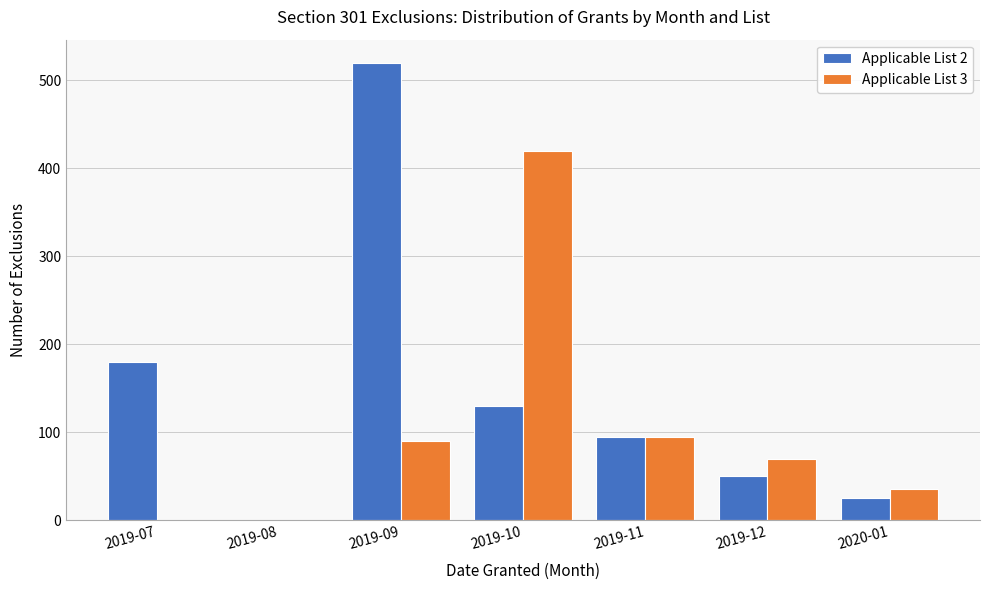

Reading right to left, extract all data points from this chart.

Applicable List 2: 2020-01=25	2019-12=50	2019-11=95	2019-10=130	2019-09=520	2019-08=0	2019-07=180
Applicable List 3: 2020-01=35	2019-12=70	2019-11=95	2019-10=420	2019-09=90	2019-08=0	2019-07=0